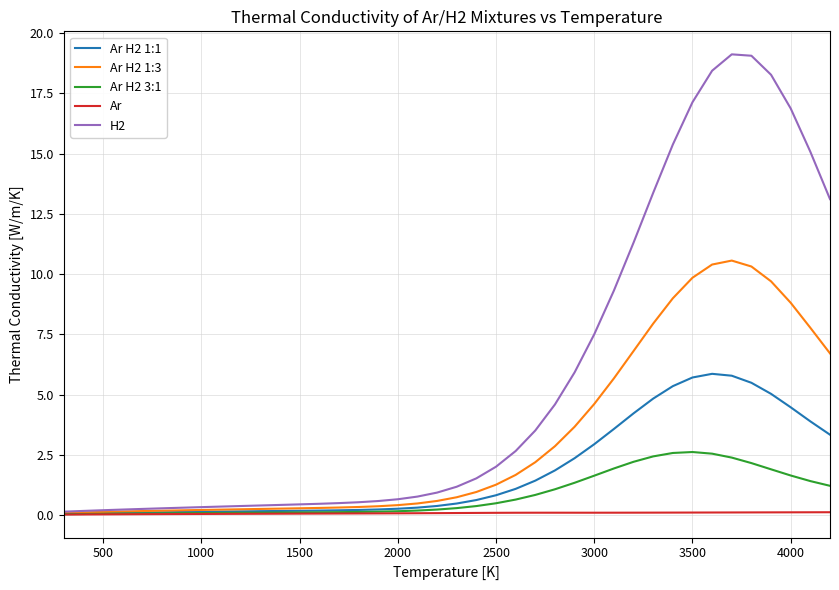

Which series has the widest spread of values?

H2